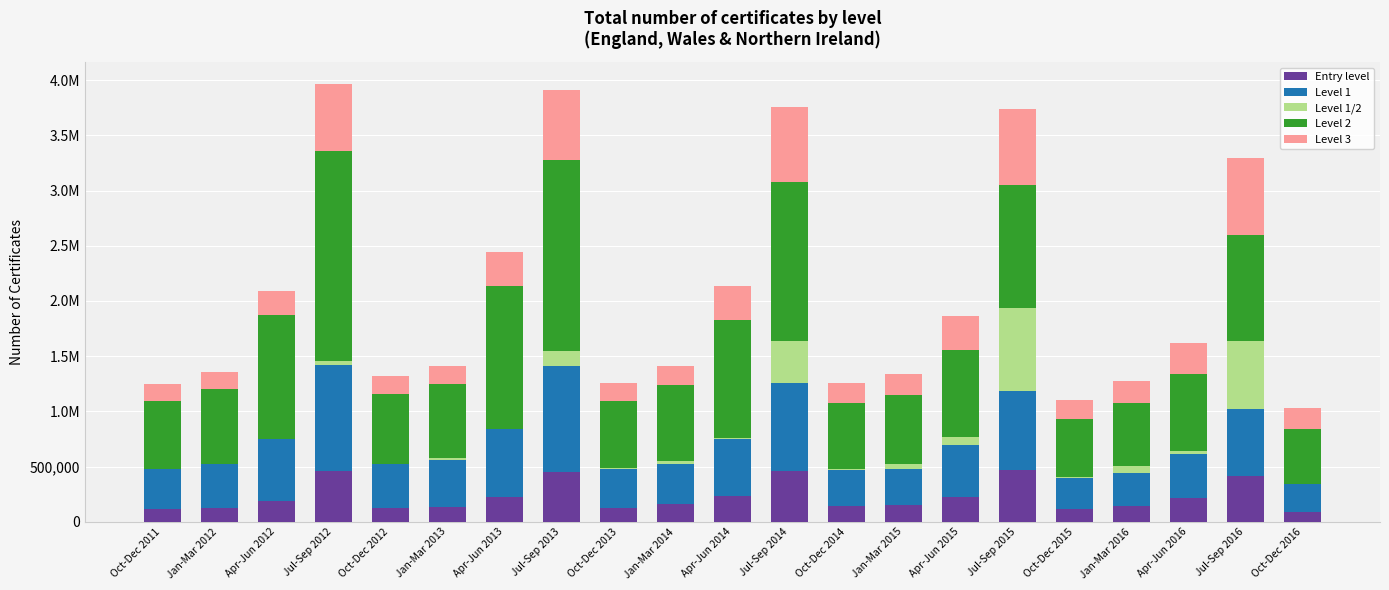

Read the Level 1 value at Jul-Sep 2016.

611000